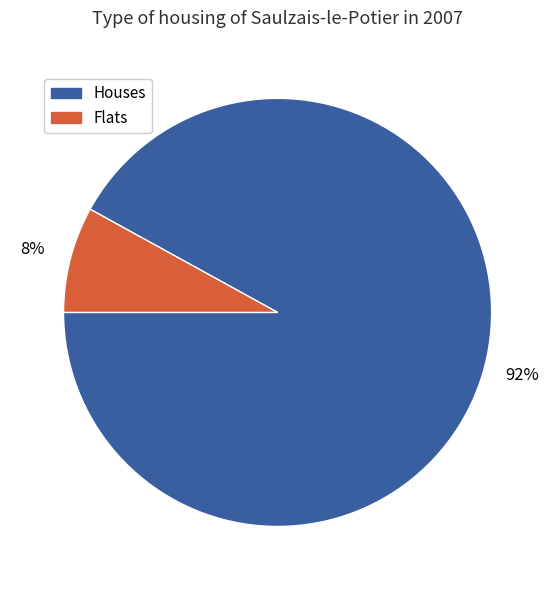

Is there any slice that represents more than half of the pie?

Yes